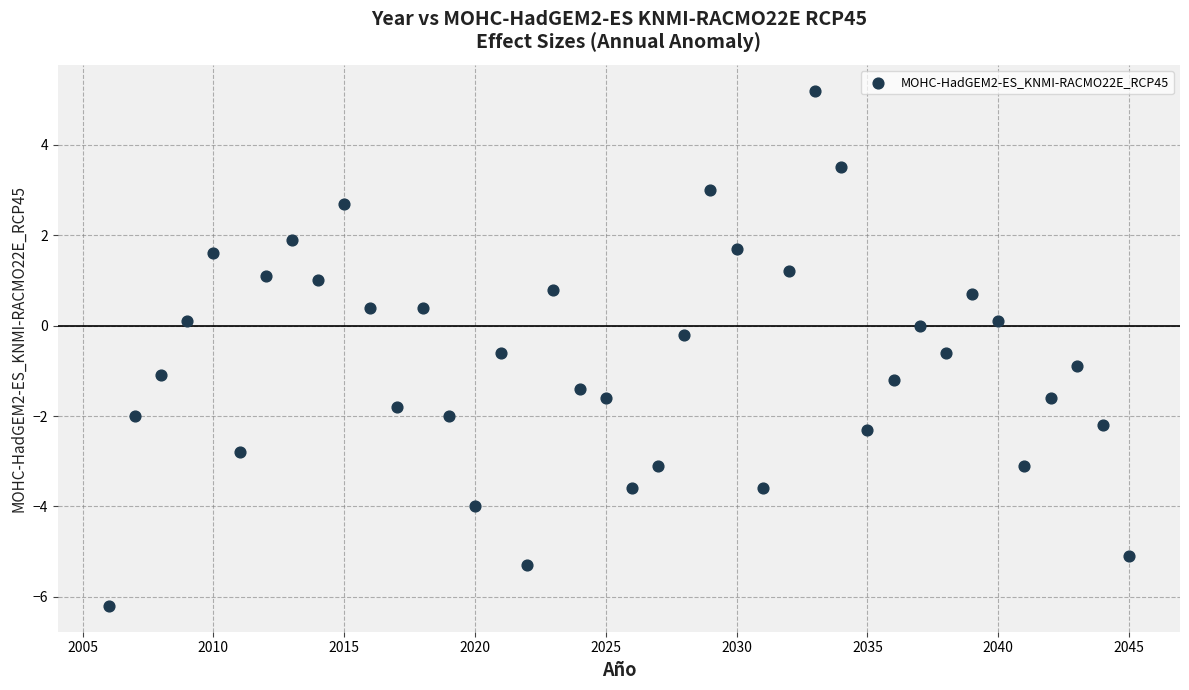

What is the range of X values (max minus min)?

39.0